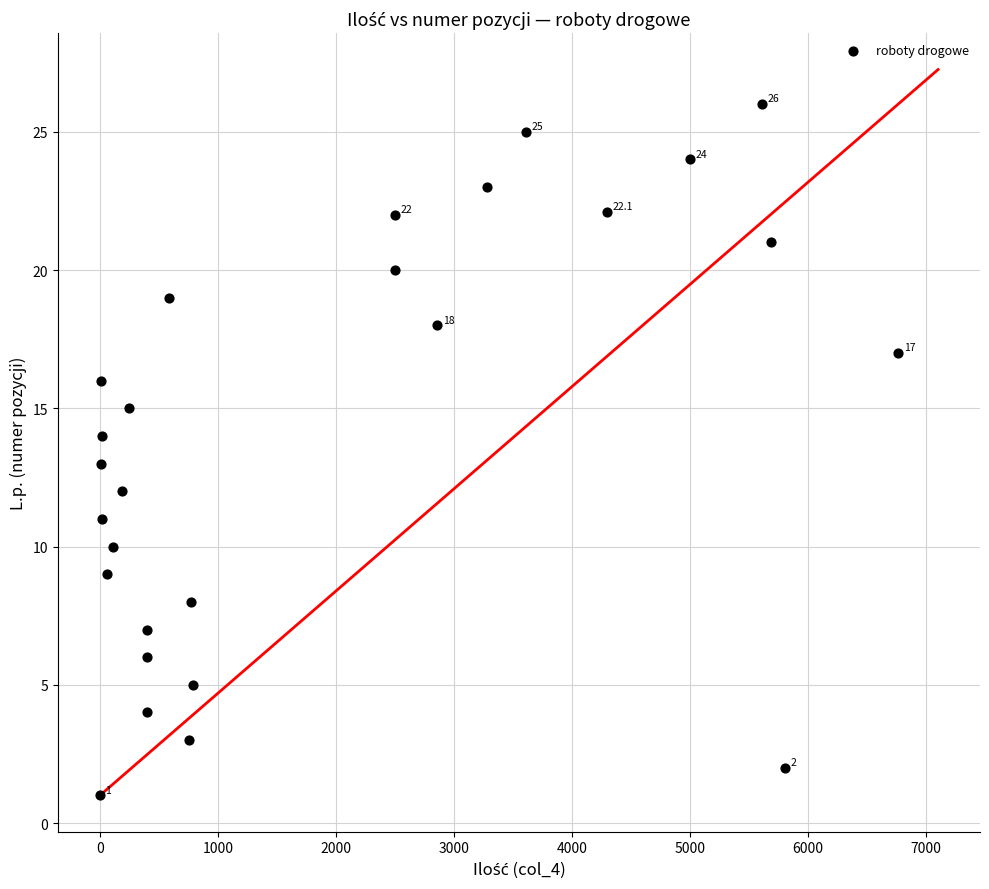

What is the range of Y values (max minus min)?

25.0